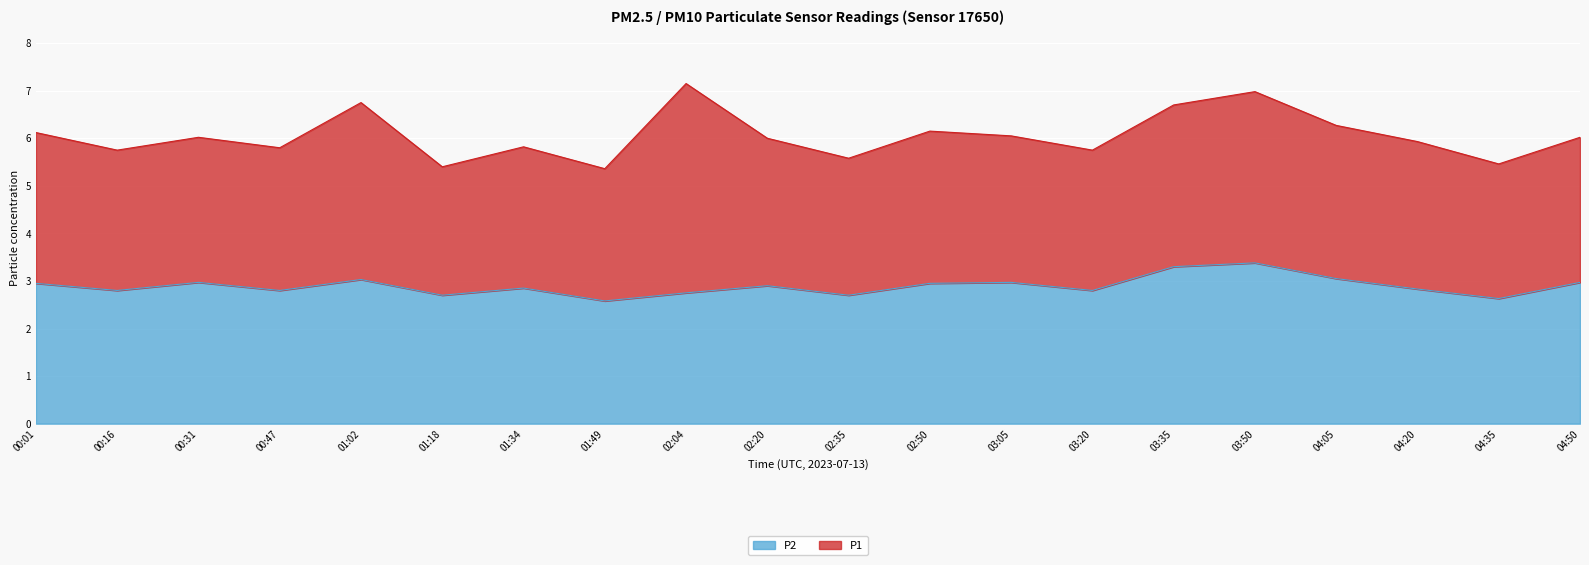

What is the difference between the maximum and minimum values?

0.8